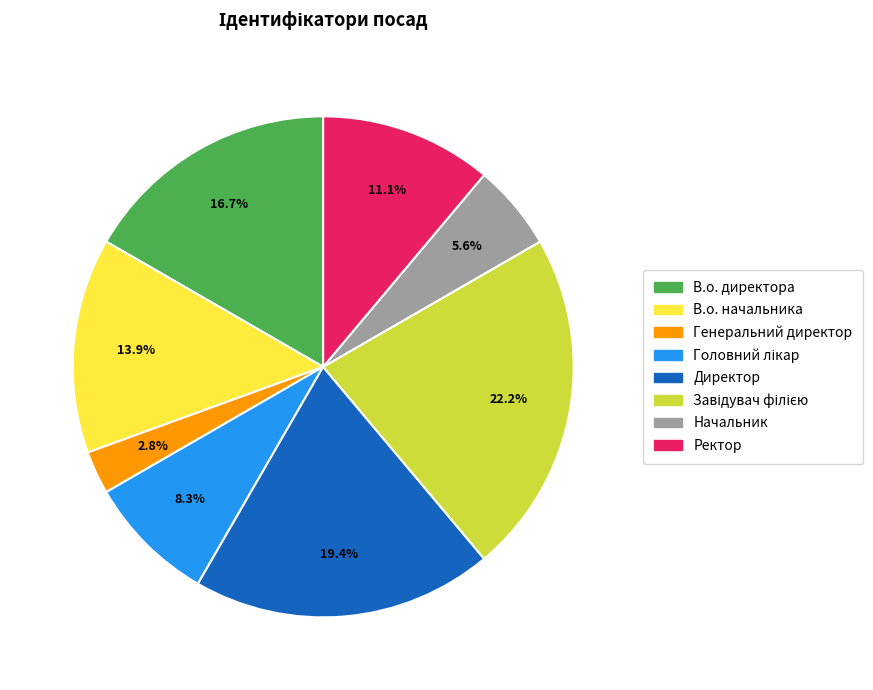

To the nearest percent, what is the combined percentage of Начальник and Директор?

25%